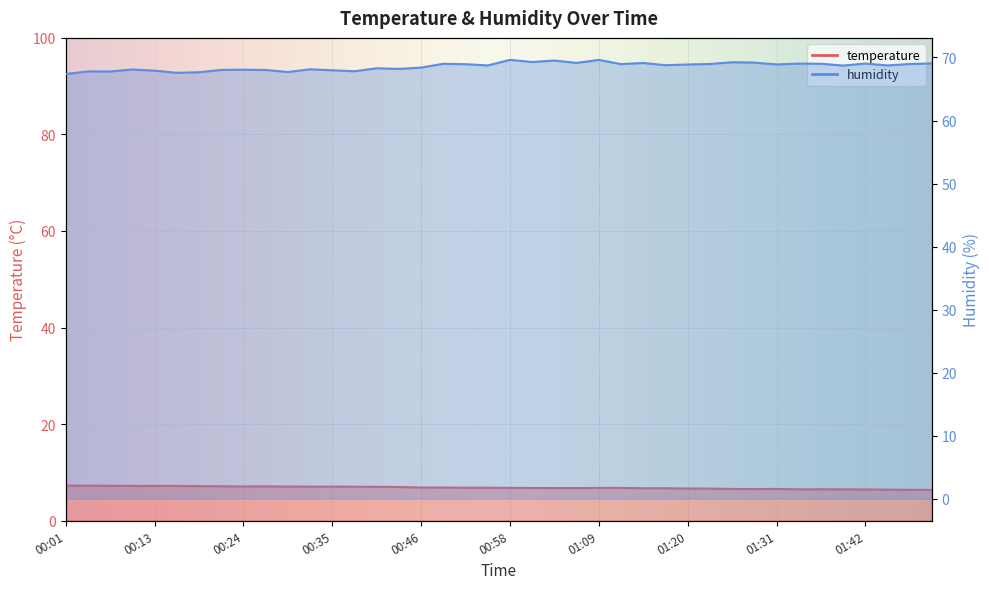

Where is the first local minimum for temperature?

00:24